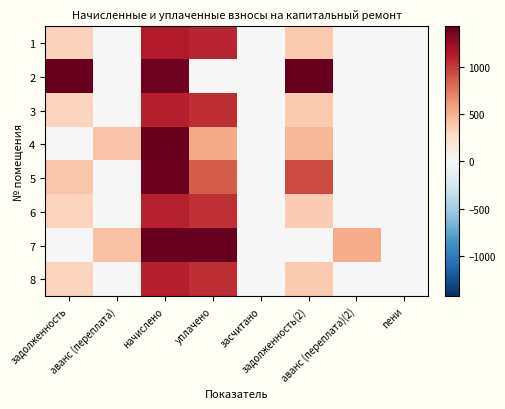

Rank the series by their maximum value, from lowest to highest.

6, 8, 3, 1, 5, 4, 7, 2